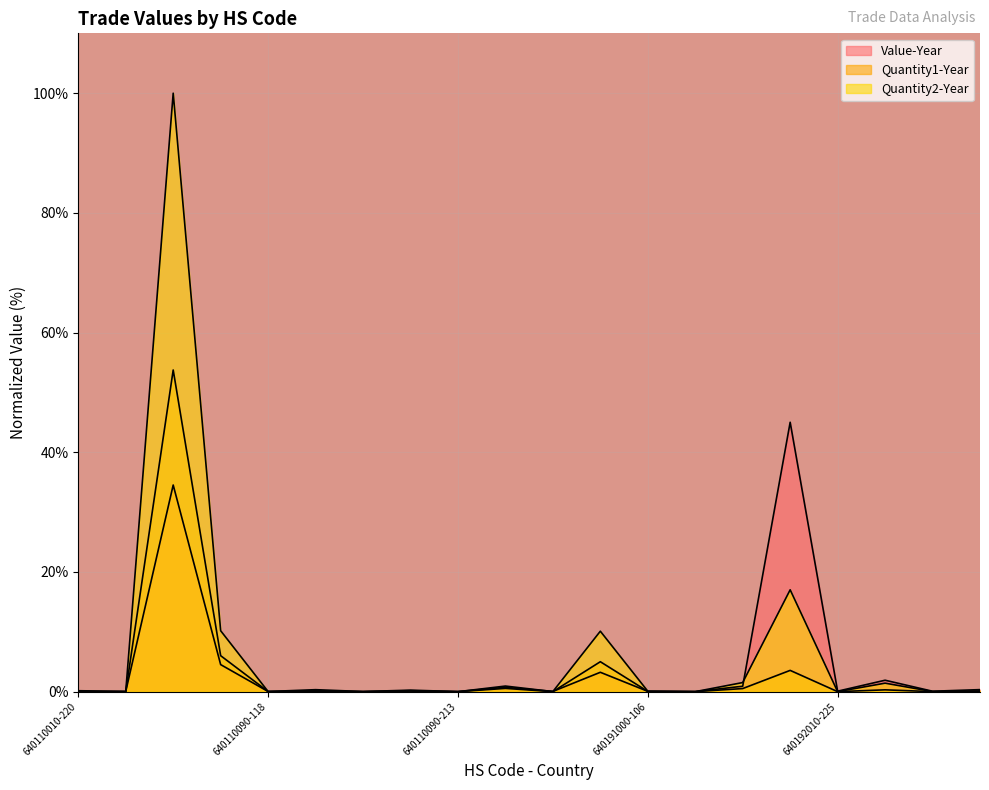

Reading right to left, what are all the values shown in this chart?

Value-Year: 640192010-246=0.3	640192010-242=0.1	640192010-231=1.9	640192010-225=0.1	640192010-220=45.0	640192010-105=0.9	640191000-304=0.0	640191000-106=0.1	640191000-105=3.2	640110090-304=0.0	640110090-220=0.7	640110090-213=0.0	640110090-210=0.3	640110090-208=0.0	640110090-205=0.3	640110090-118=0.0	640110090-117=4.5	640110090-105=34.5	640110090-103=0.0	640110010-220=0.2
Quantity1-Year: 640192010-246=0.1	640192010-242=0.0	640192010-231=0.3	640192010-225=0.0	640192010-220=3.6	640192010-105=0.5	640191000-304=0.0	640191000-106=0.0	640191000-105=5.0	640110090-304=0.0	640110090-220=0.6	640110090-213=0.0	640110090-210=0.1	640110090-208=0.0	640110090-205=0.1	640110090-118=0.0	640110090-117=6.0	640110090-105=53.7	640110090-103=0.0	640110010-220=0.0
Quantity2-Year: 640192010-246=0.1	640192010-242=0.0	640192010-231=1.4	640192010-225=0.0	640192010-220=17.0	640192010-105=1.5	640191000-304=0.0	640191000-106=0.1	640191000-105=10.1	640110090-304=0.0	640110090-220=0.9	640110090-213=0.0	640110090-210=0.2	640110090-208=0.0	640110090-205=0.2	640110090-118=0.0	640110090-117=10.2	640110090-105=100.0	640110090-103=0.0	640110010-220=0.0